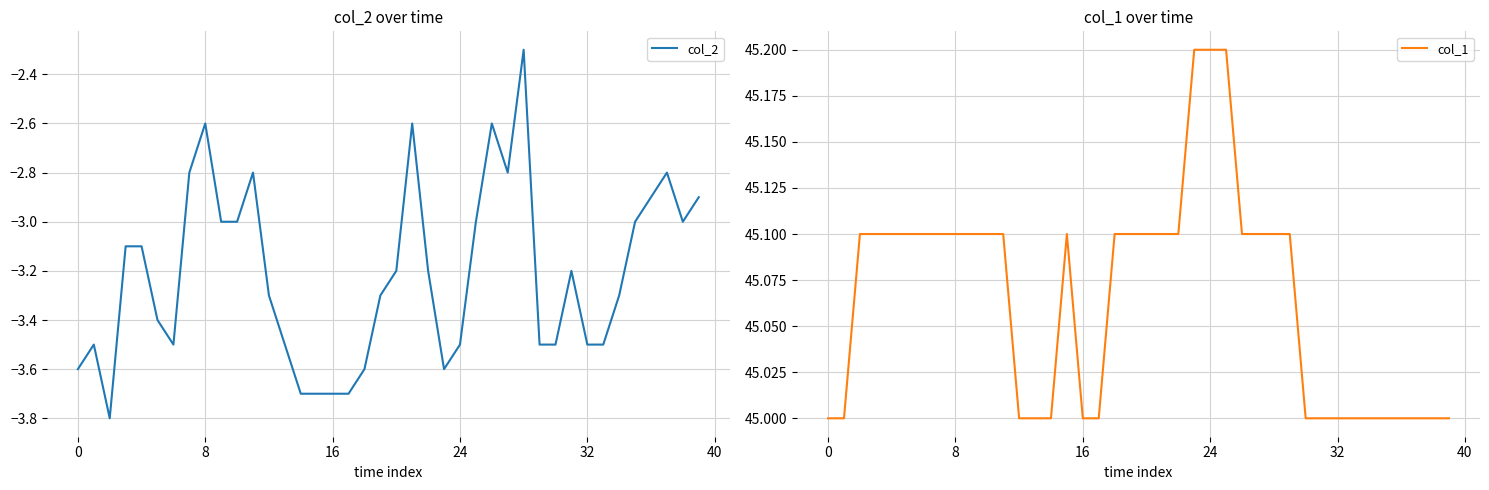

Does the chart have visible grid lines?

Yes